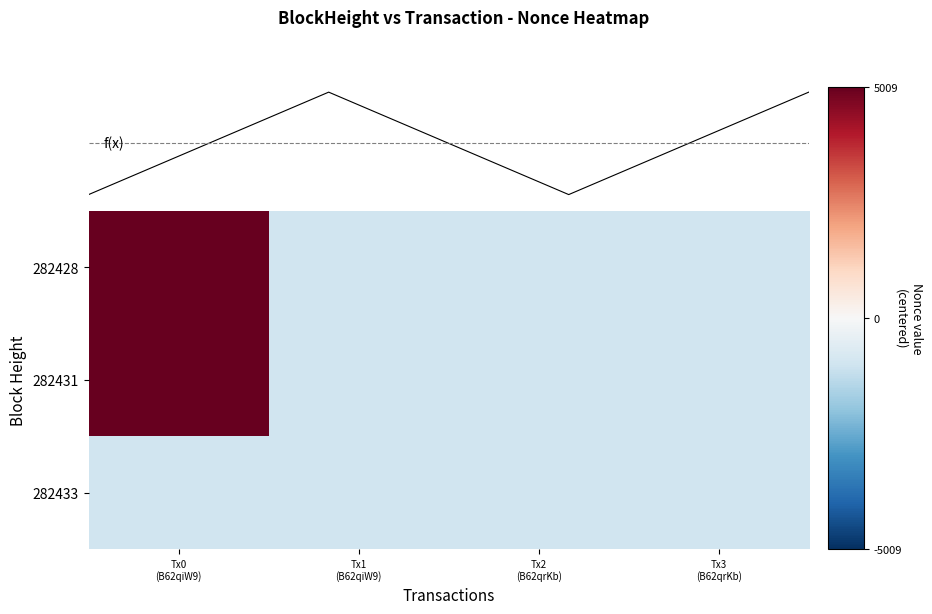

The value of 282433 at Tx3 (B62qrKb) is -493.0. True or false?

False